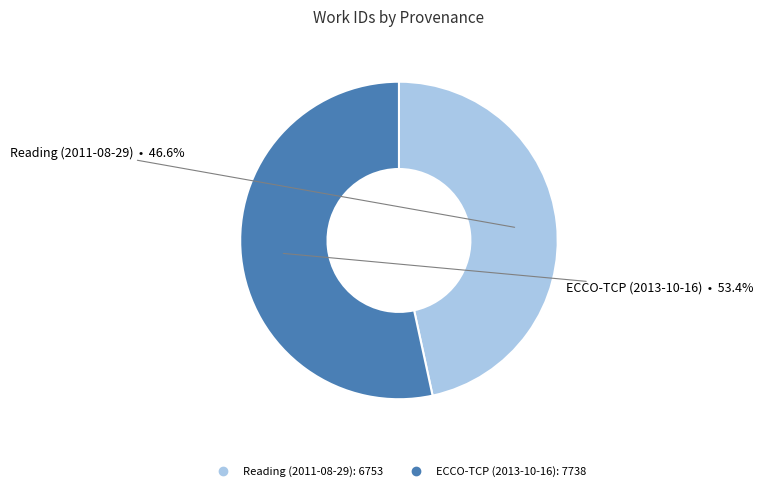

Which slice represents more than half of the pie?

ECCO-TCP (2013-10-16)